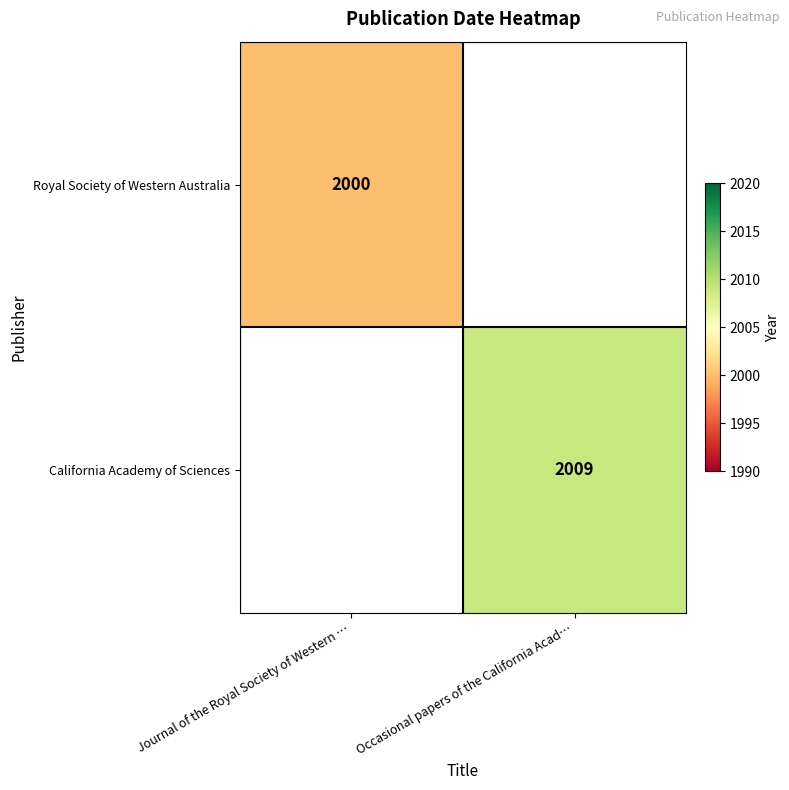

How many distinct data groups are displayed?

2